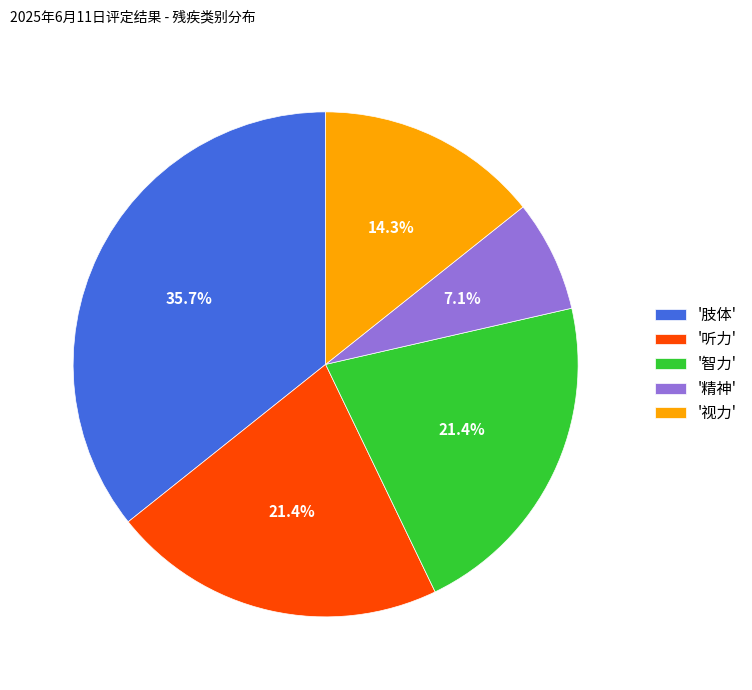

What is the smallest slice in the pie chart?

'精神'